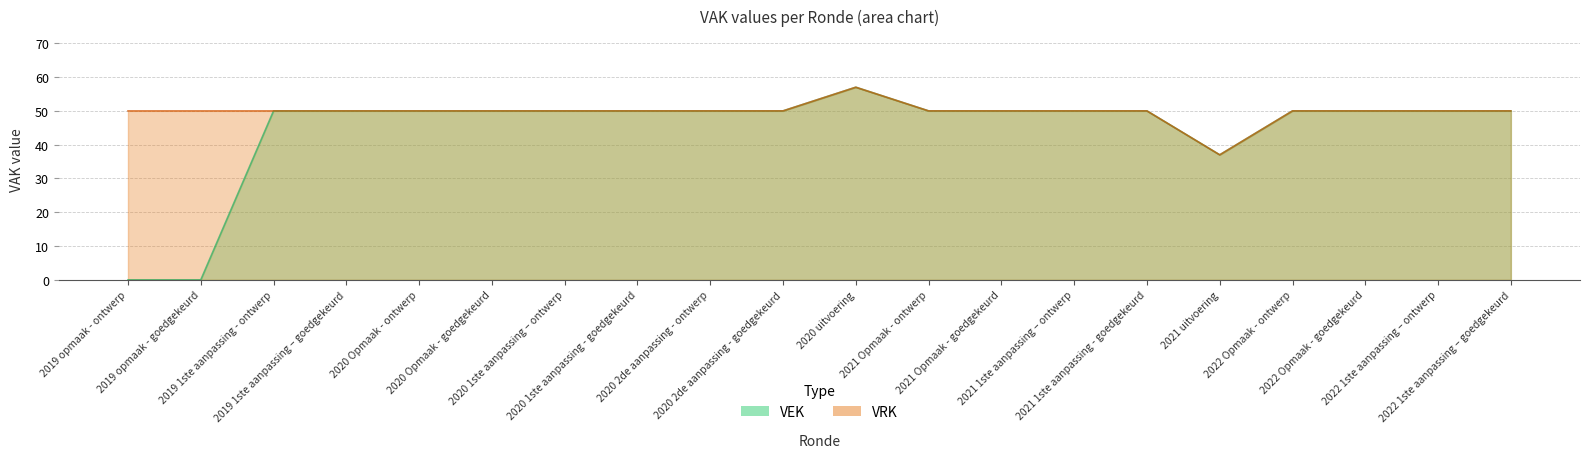

Where is VRK nearest to the value 47?

2019 opmaak - ontwerp